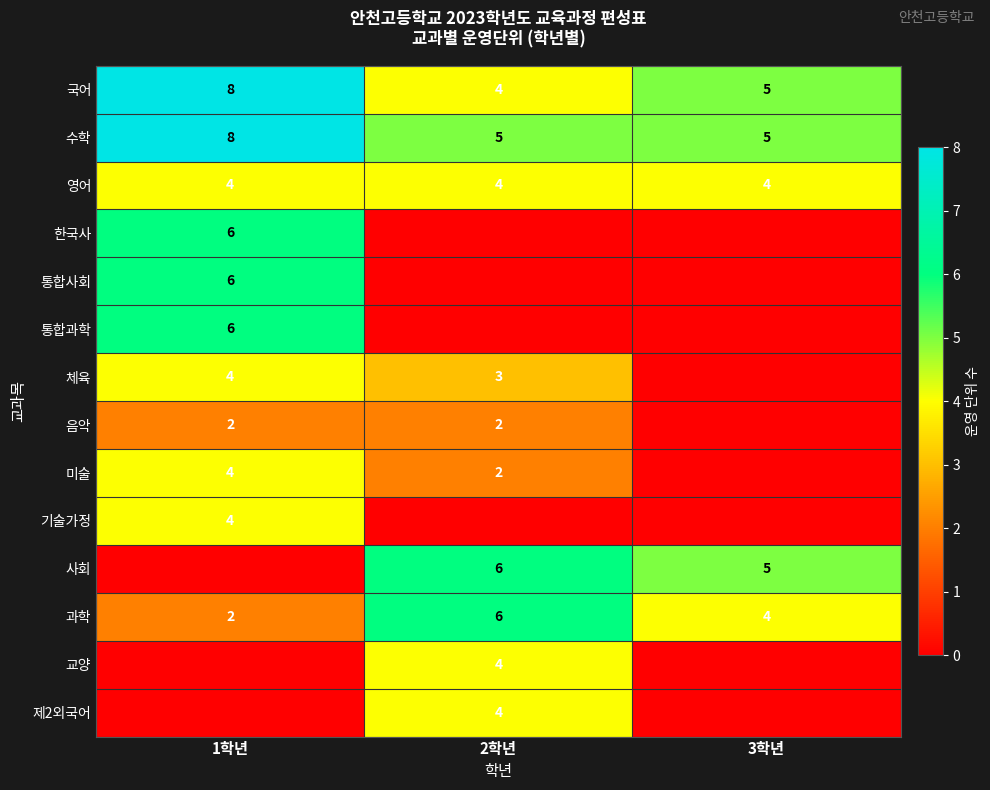

At which category does the chart reach its peak across all series?

1학년